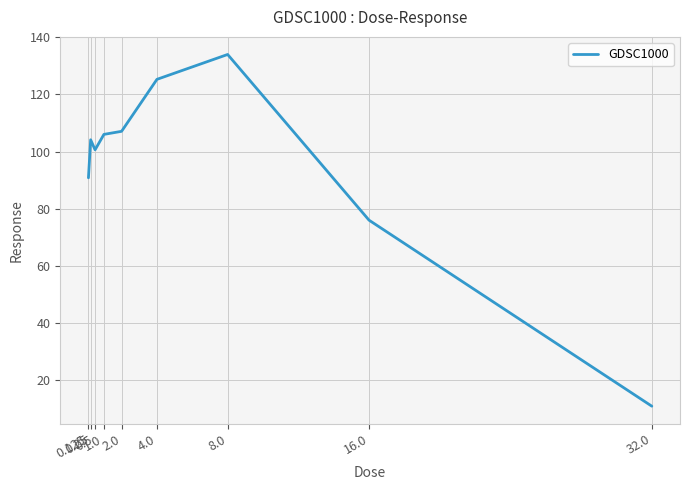

What is the minimum value shown in the chart?

10.9